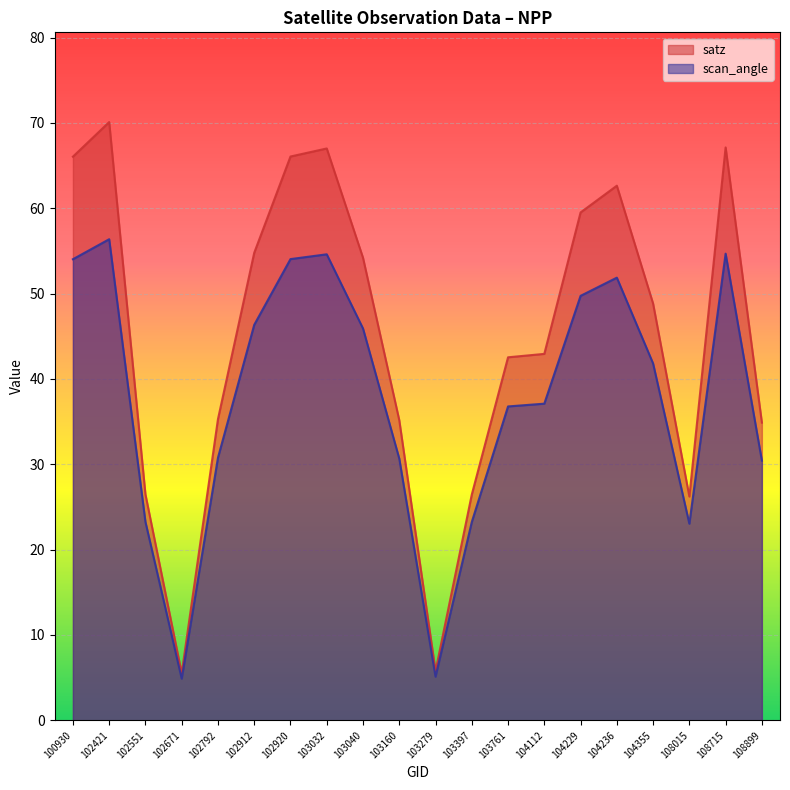

True or false: scan_angle and satz intersect in this chart.

False